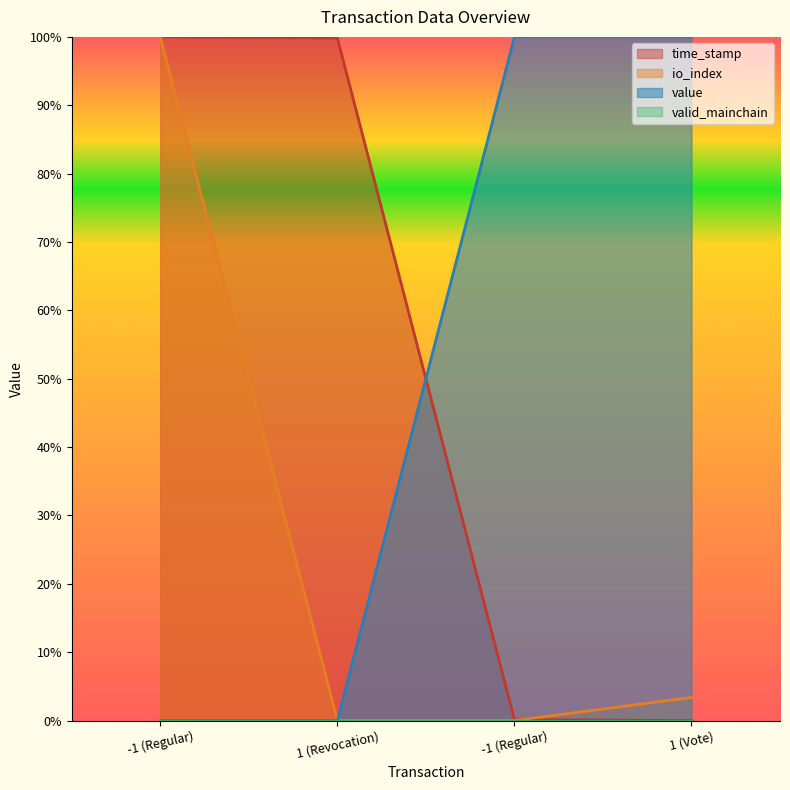

Reading right to left, extract all data points from this chart.

time_stamp: 1 (Vote)=0.0	-1 (Regular)=0.0	1 (Revocation)=1.0	-1 (Regular)=1.0
io_index: 1 (Vote)=0.0	-1 (Regular)=0.0	1 (Revocation)=0.0	-1 (Regular)=1.0
value: 1 (Vote)=1.0	-1 (Regular)=1.0	1 (Revocation)=0.0	-1 (Regular)=0.0